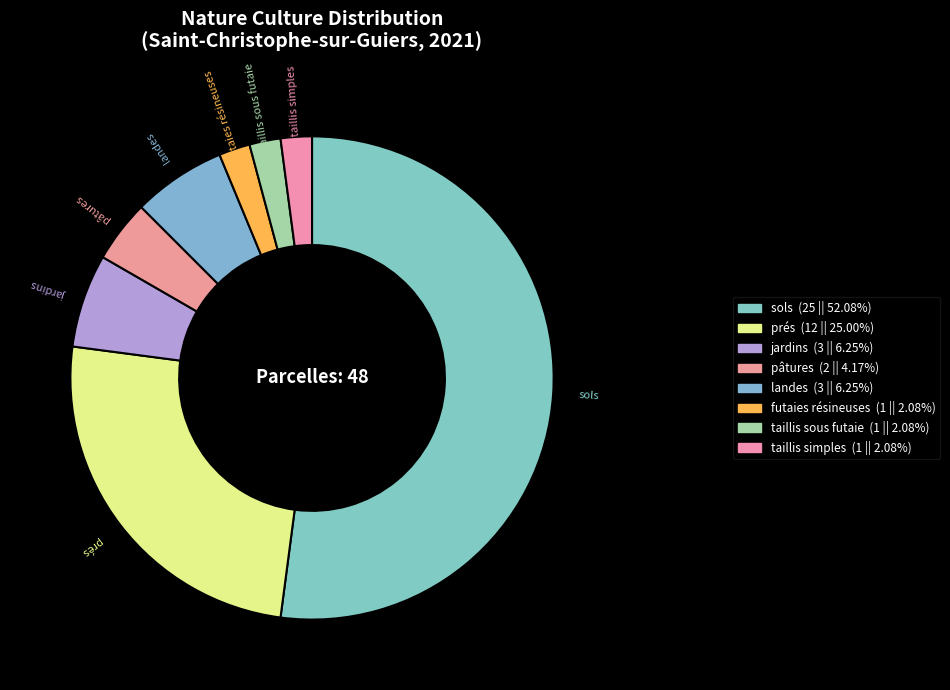

To the nearest percent, what is the difference between the largest and smallest slice percentages?

50%